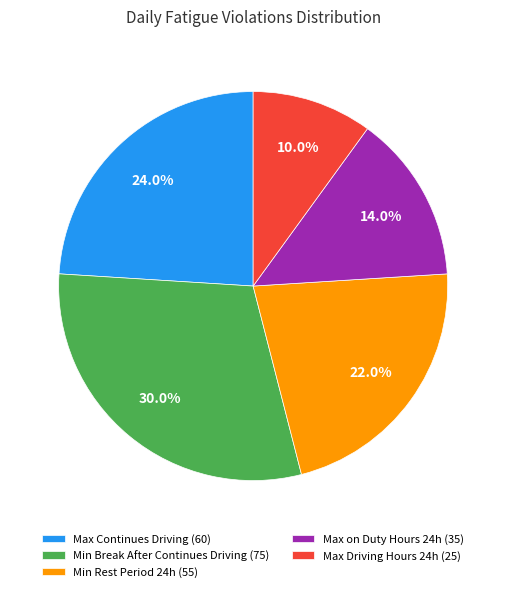

Count the number of slices in the pie.

5